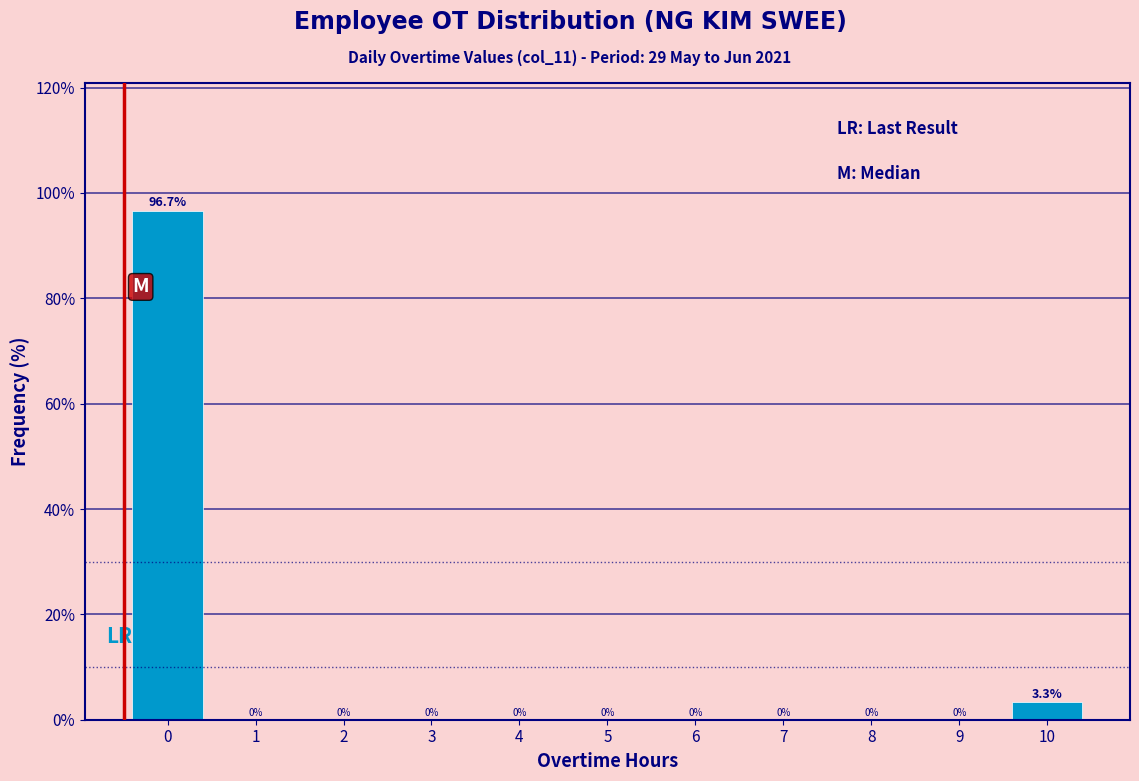

Reading left to right, extract all data points from this chart.

0=96.7	1=0.0	2=0.0	3=0.0	4=0.0	5=0.0	6=0.0	7=0.0	8=0.0	9=0.0	10=3.3